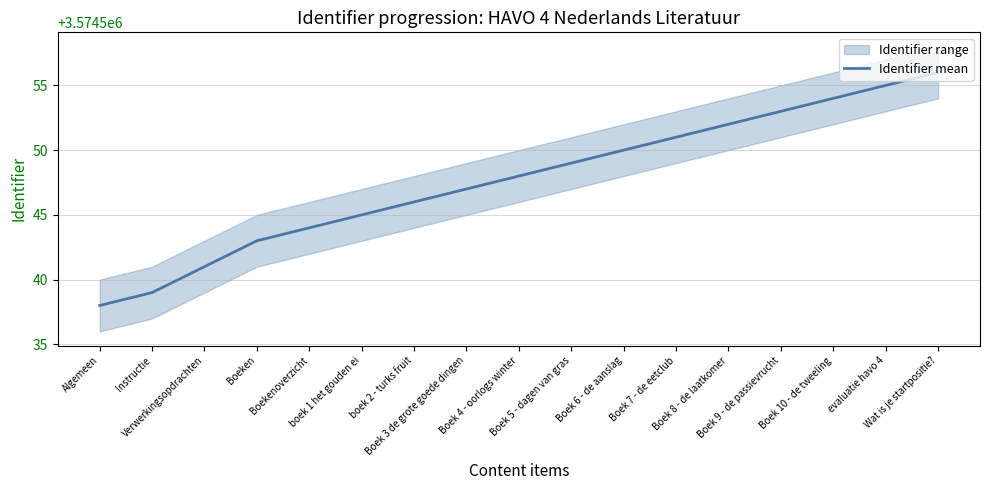

At which category does the chart reach its peak across all series?

Wat is je startpositie?